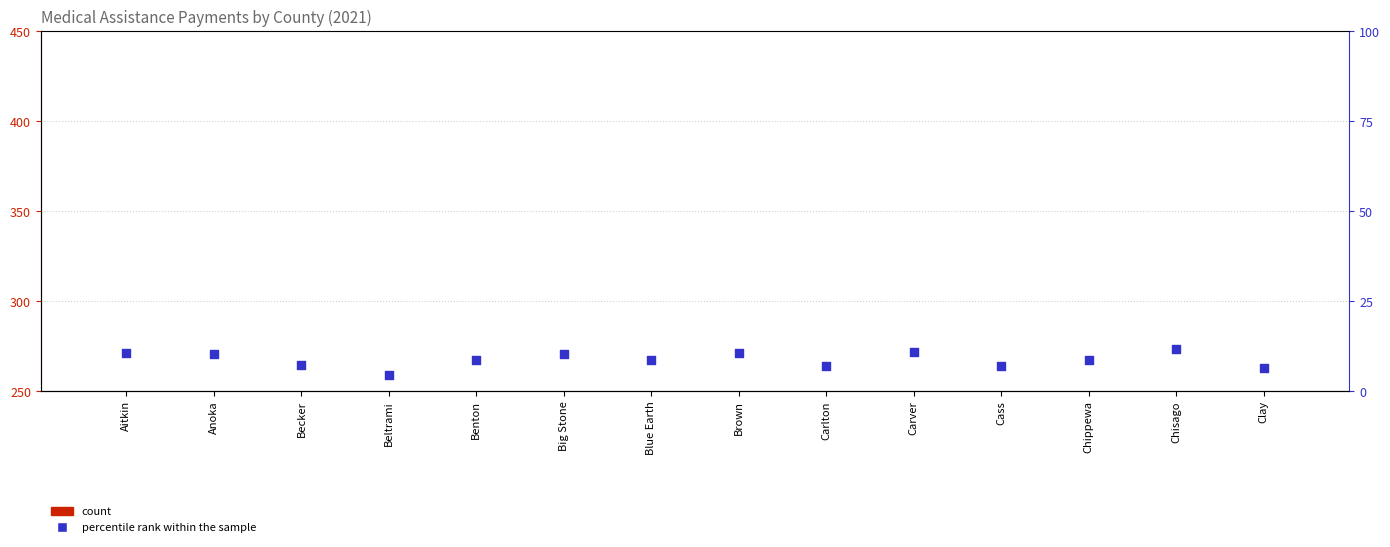

At how many categories does at least one series exceed 11?

1